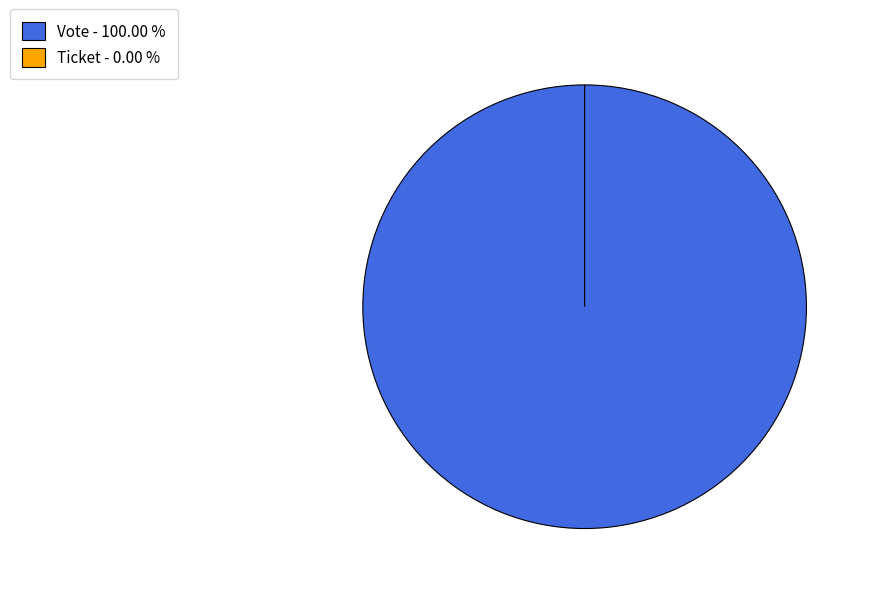

To the nearest percent, what is the difference between the Ticket and Vote slice percentages?

100%